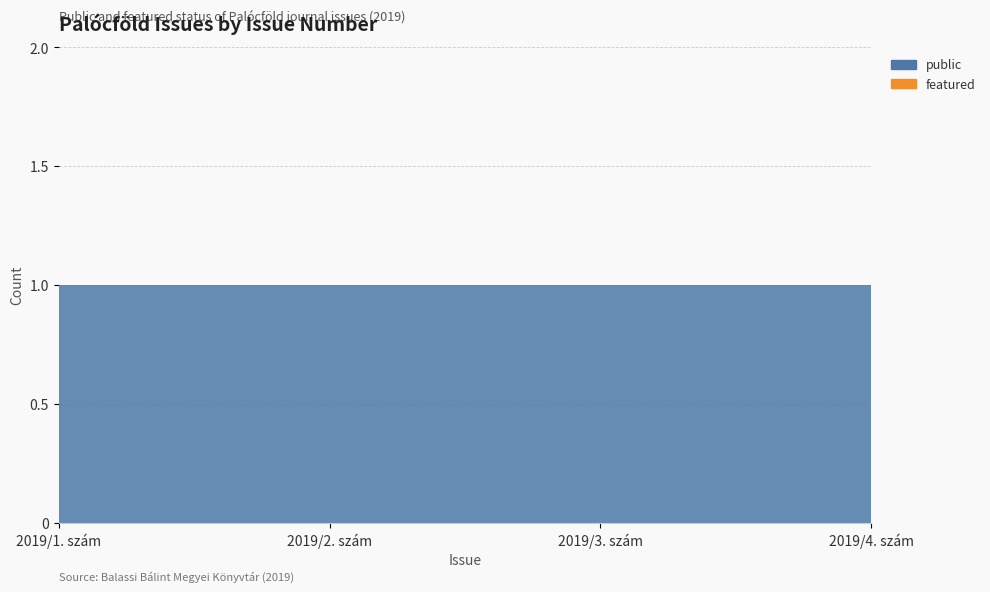

Reading left to right, what are all the values shown in this chart?

public: 2019/1. szám=1	2019/2. szám=1	2019/3. szám=1	2019/4. szám=1
featured: 2019/1. szám=0	2019/2. szám=0	2019/3. szám=0	2019/4. szám=0